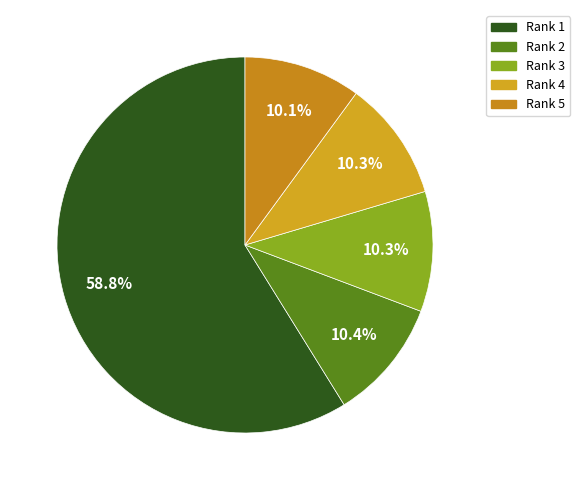

How much of the chart is everything except Rank 1?

41.2%